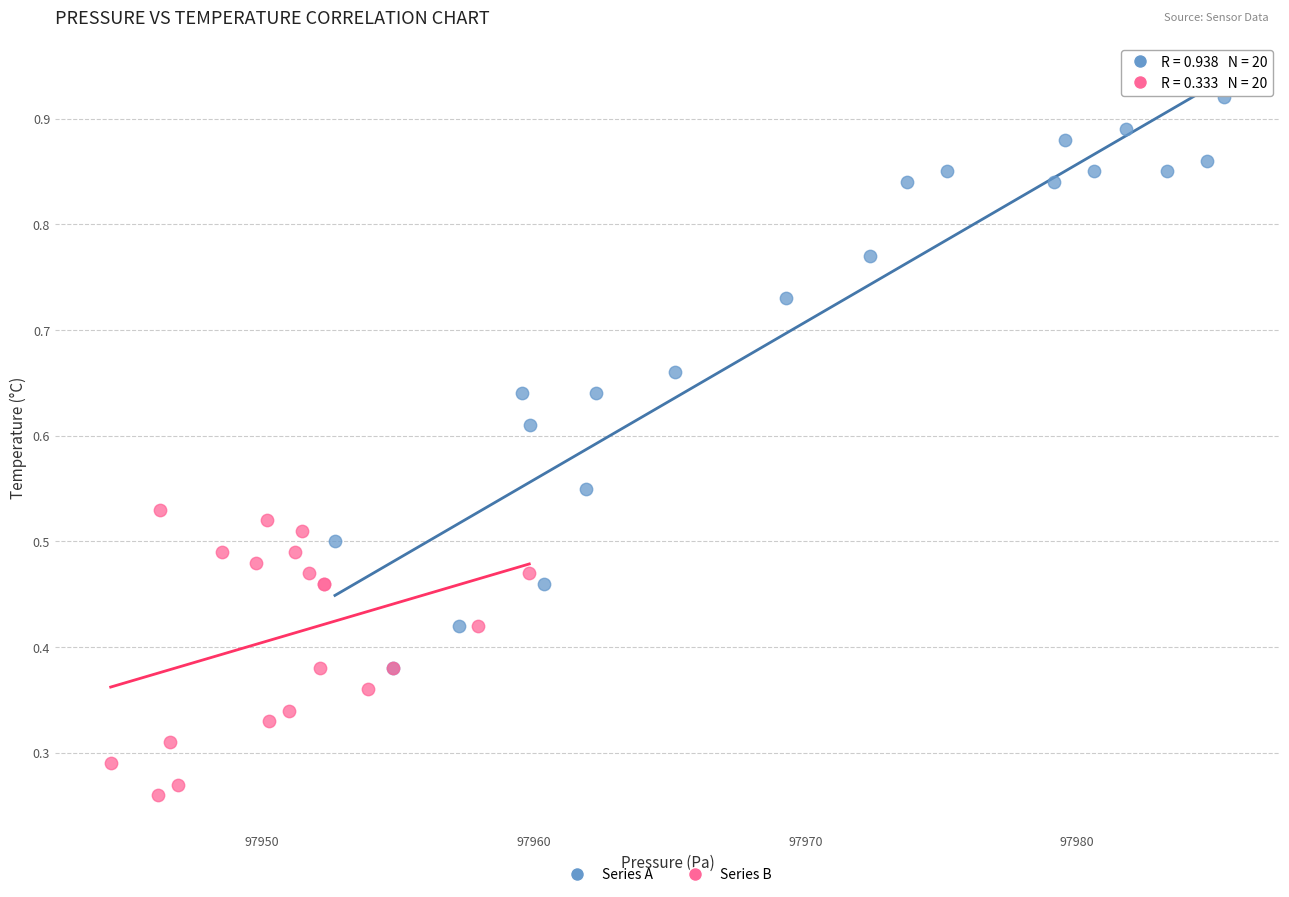

Which series has the widest spread of Y values?

Series A